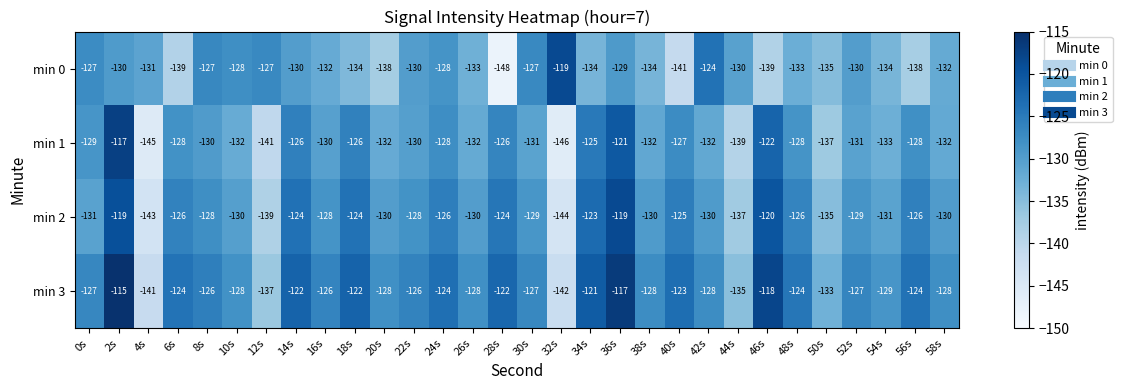

Which series changed the most between 4s and 32s?

min 0